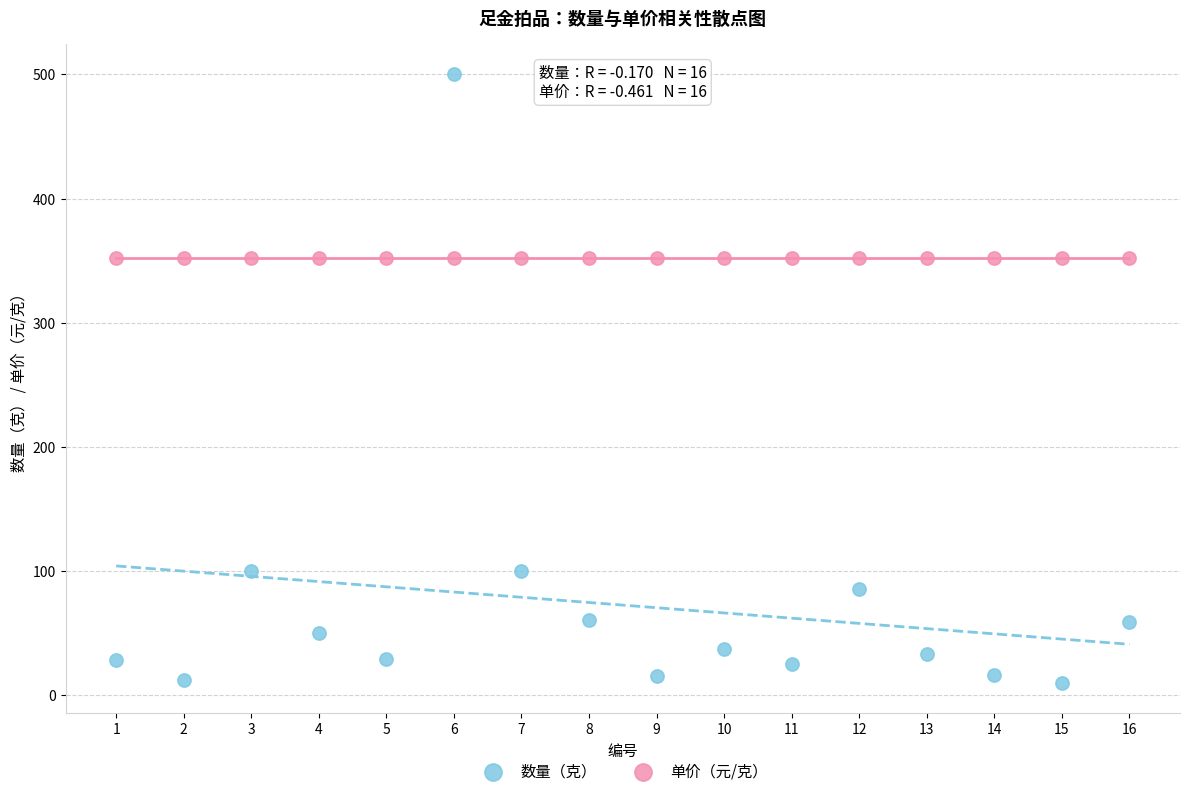

Which series has the widest spread of Y values?

数量（克）